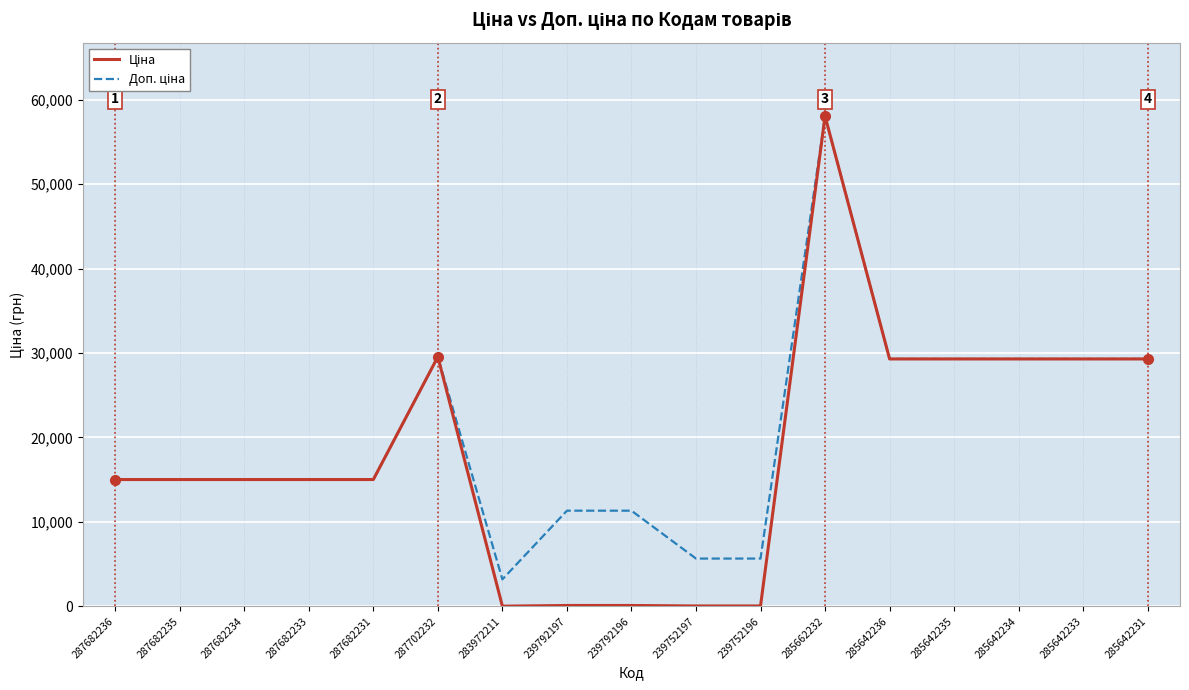

What is the total value across all series at 287682236?

30038.4